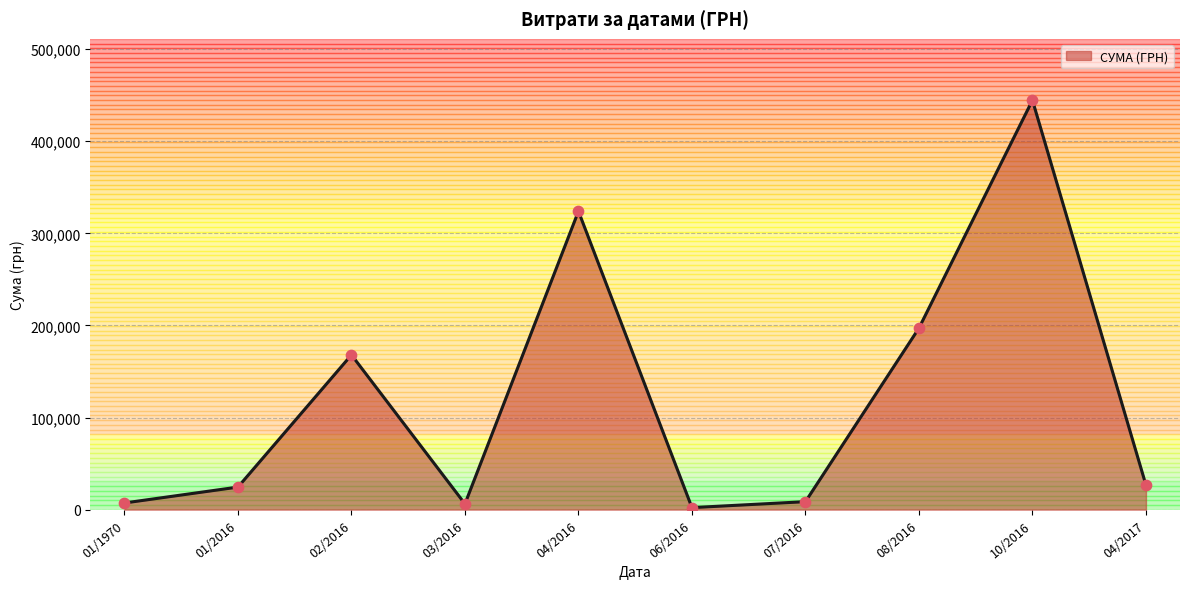

What is the change in value from 04/2016 to 04/2017?

-297326.2